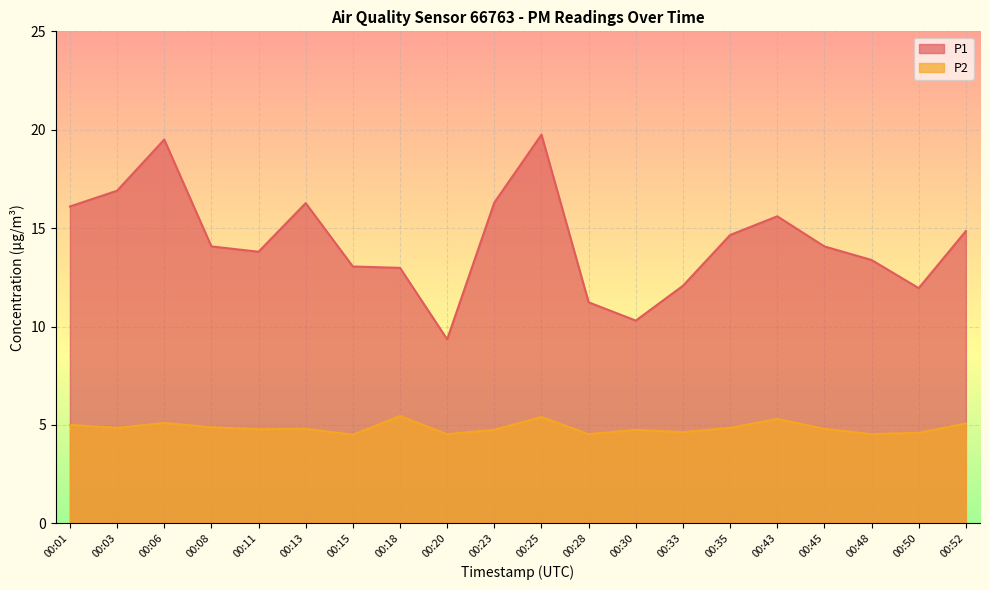

Which series has the largest range (max minus min)?

P1